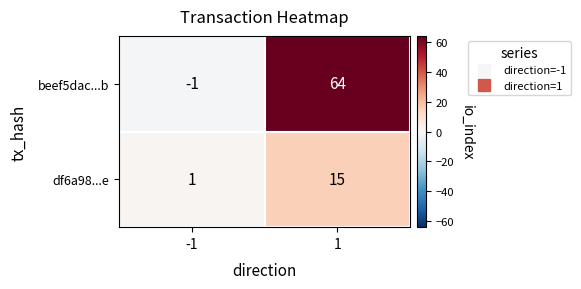

Reading left to right, list all the values displayed in this chart.

beef5dac...b: -1	64
df6a98...e: 1	15